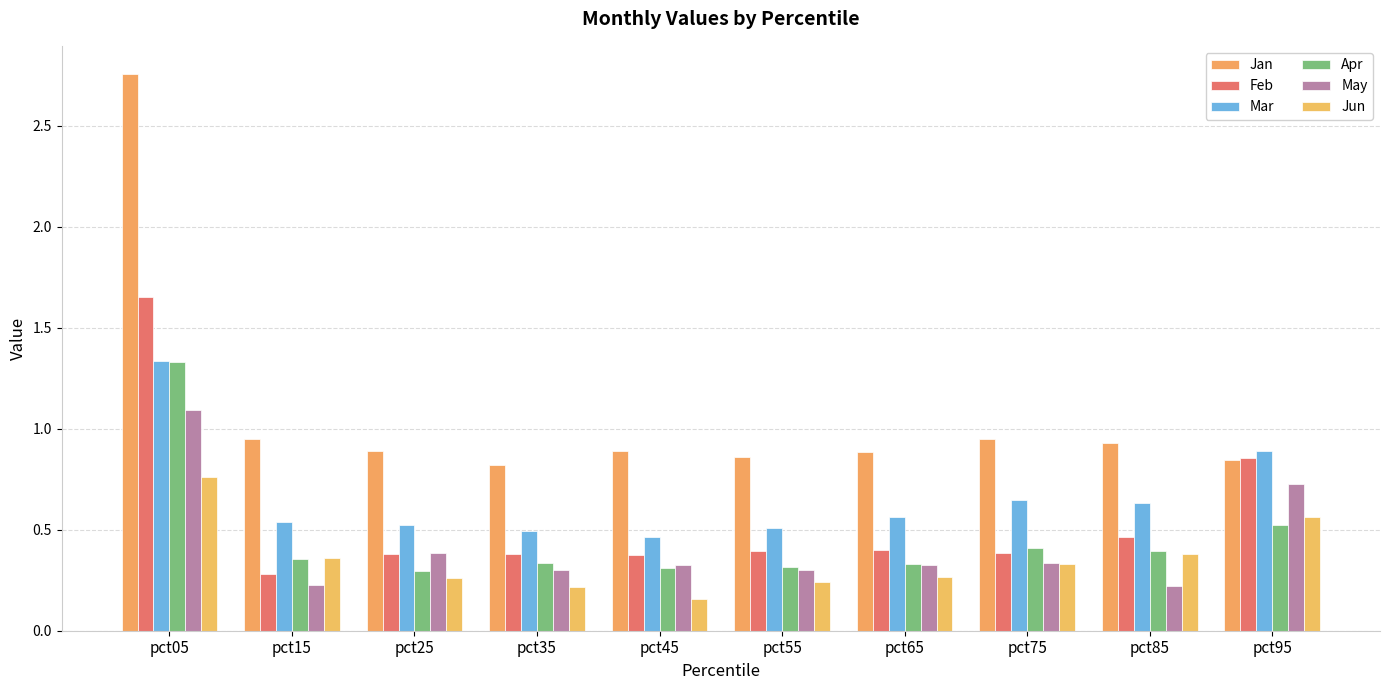

Count the Jun values in the range 0 to 1.

10